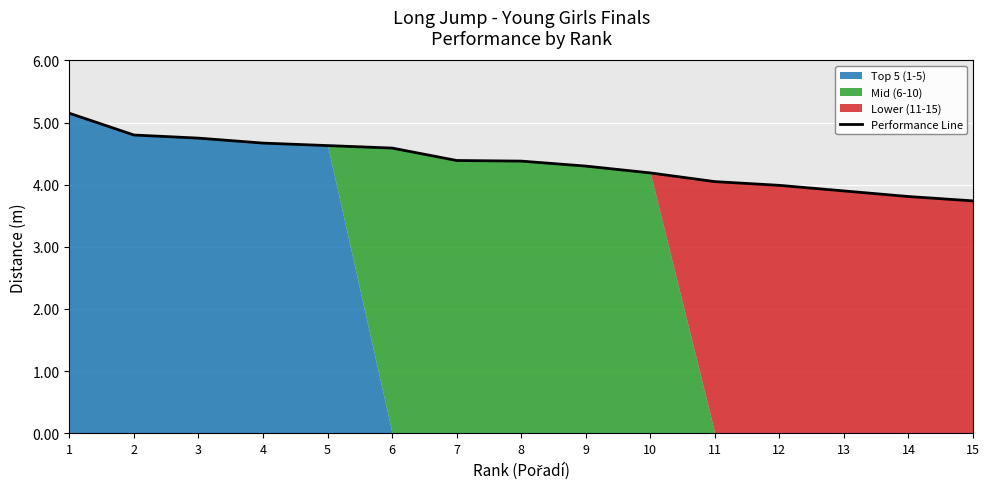

Is it true that the value at 5 is 2.5?

False